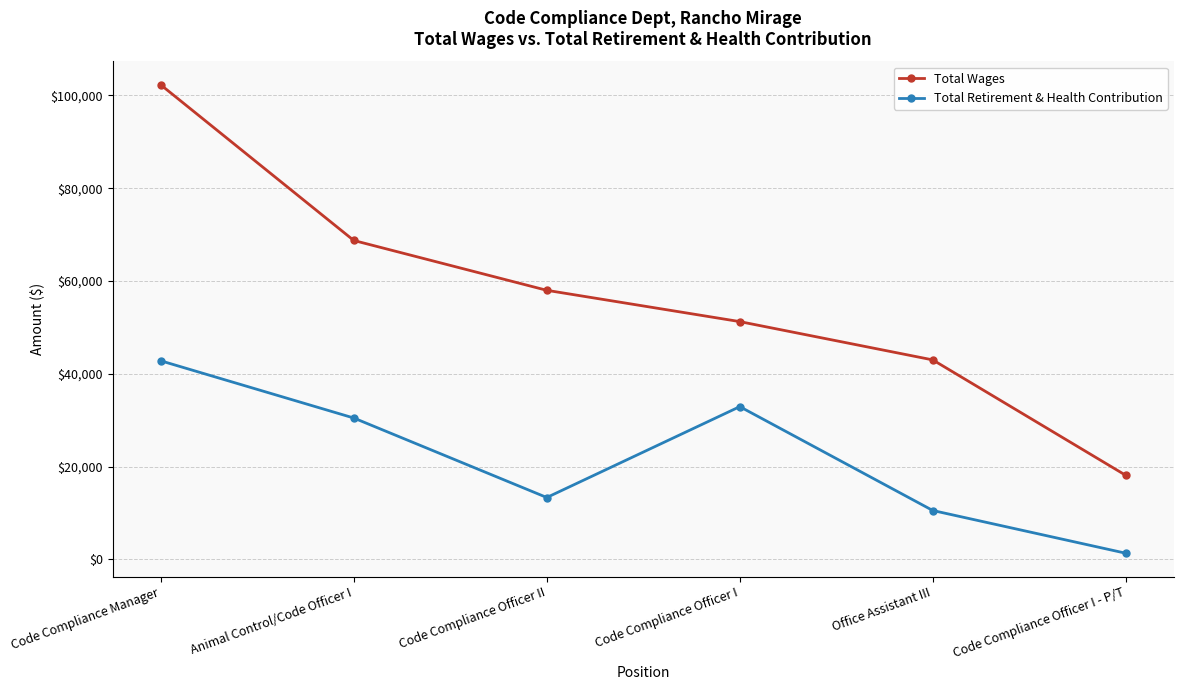

The value of Total Retirement & Health Contribution at Code Compliance Officer II is 6121. True or false?

False